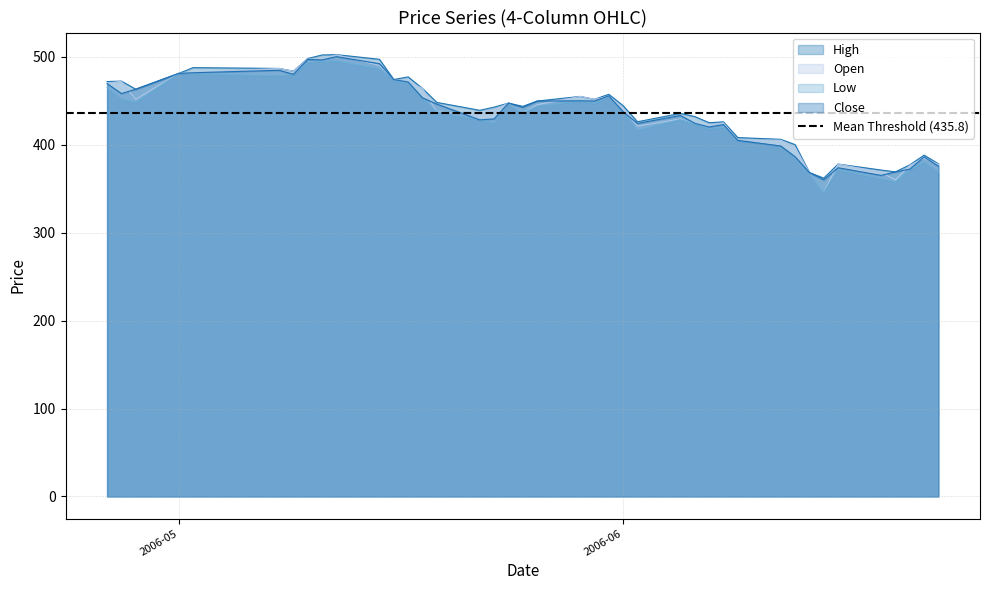

What position from the left is 2006-06-19?

36